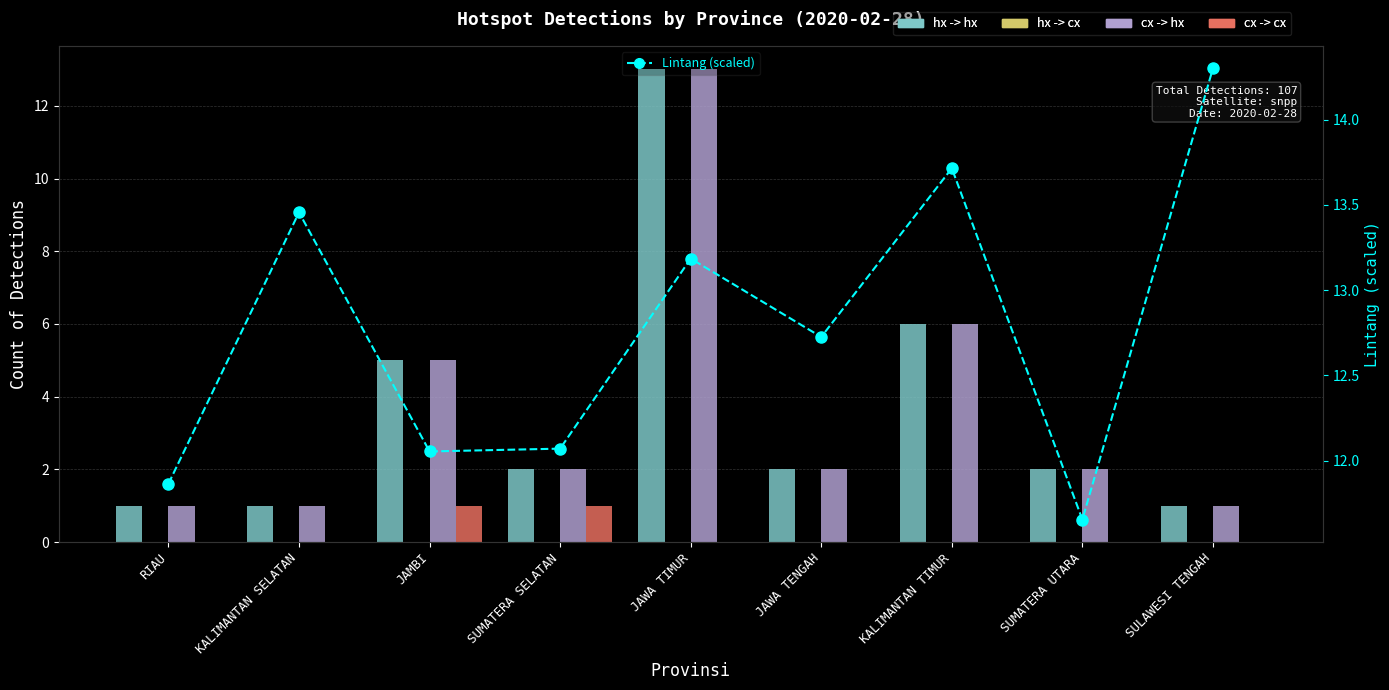

Which has a higher value, KALIMANTAN SELATAN or JAWA TIMUR?

JAWA TIMUR